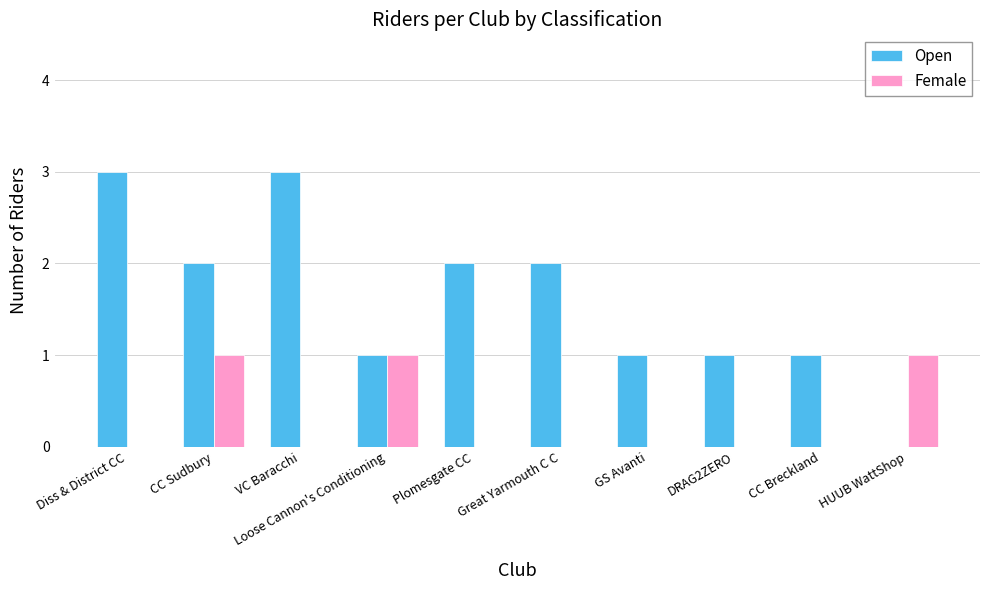

What is the sum of all Open values?

17